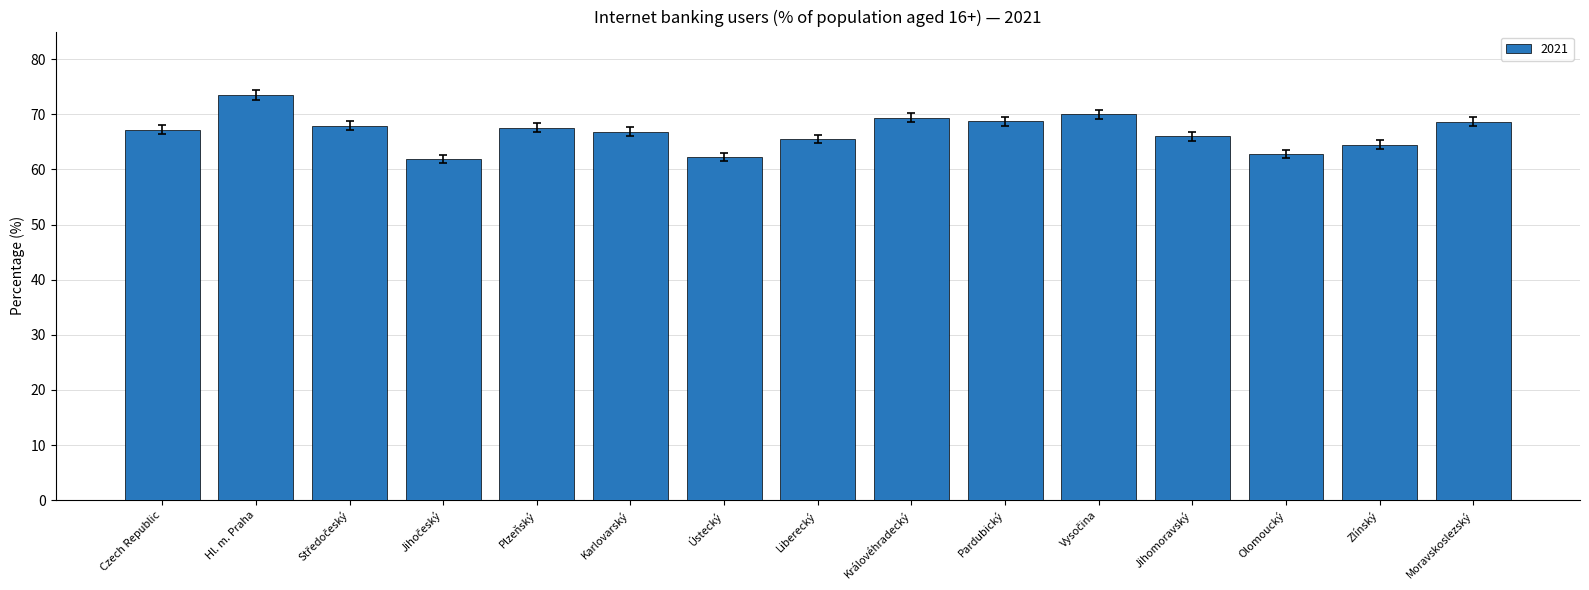

What is the value of the 1st bar from the left?

67.2